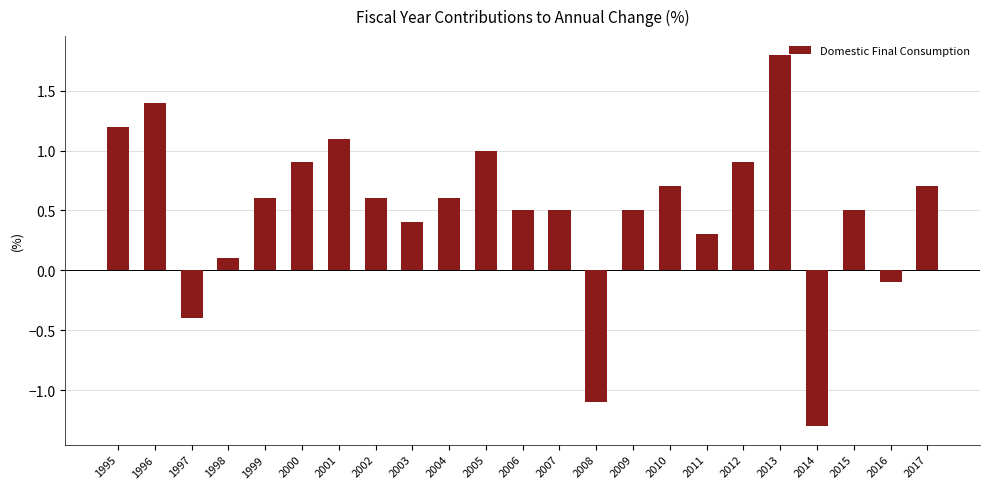

At which category does the chart reach its minimum across all series?

2014